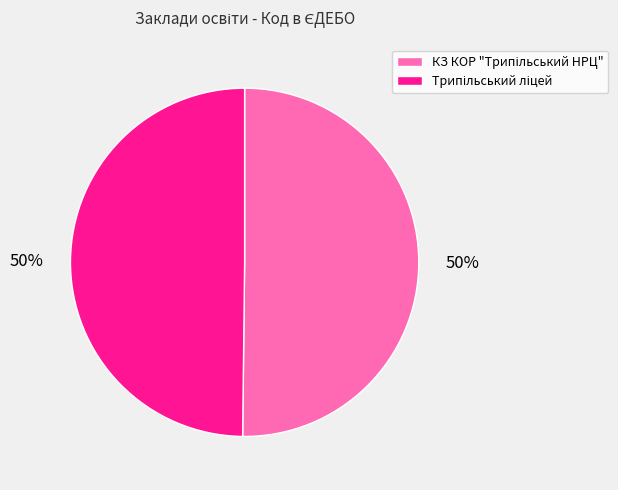

How many segments does this pie chart have?

2